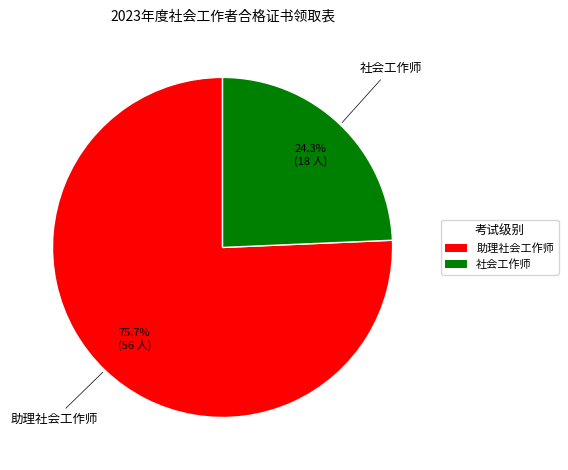

What is the largest slice in the pie chart?

助理社会工作师